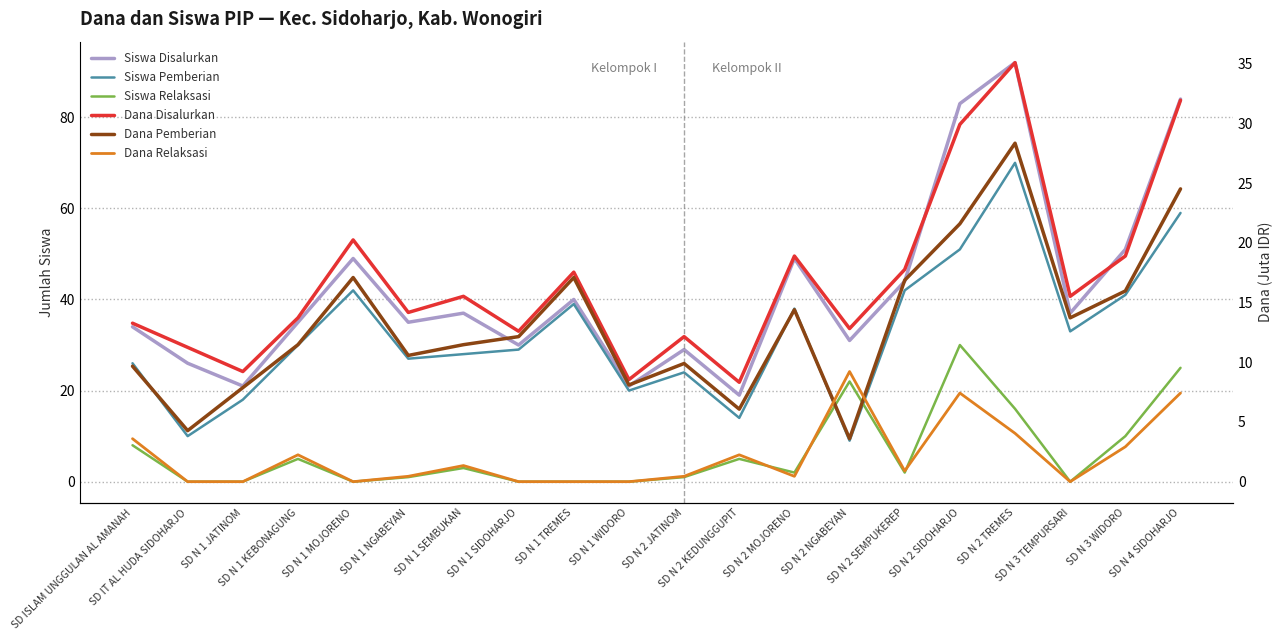

Which label corresponds to the smallest value in the chart?

SD IT AL HUDA SIDOHARJO